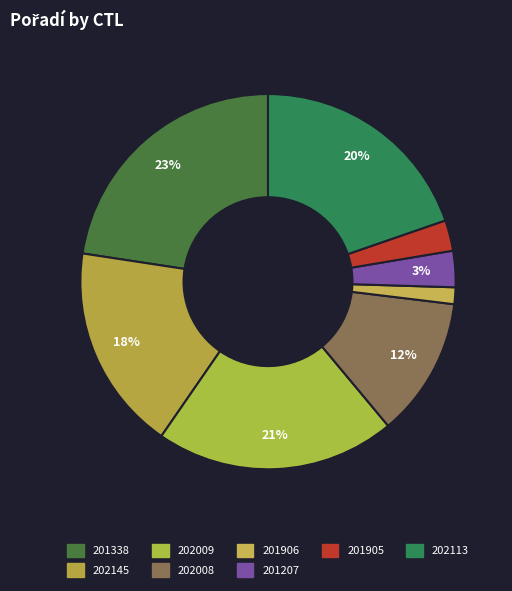

Which category has the biggest portion of the pie?

201338